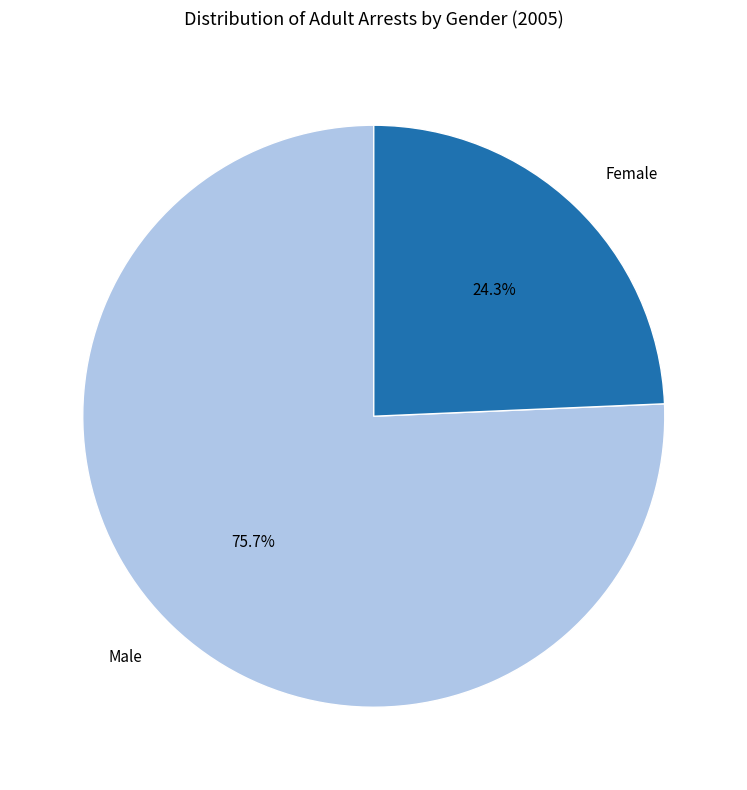

Is there a majority slice in this chart?

Yes